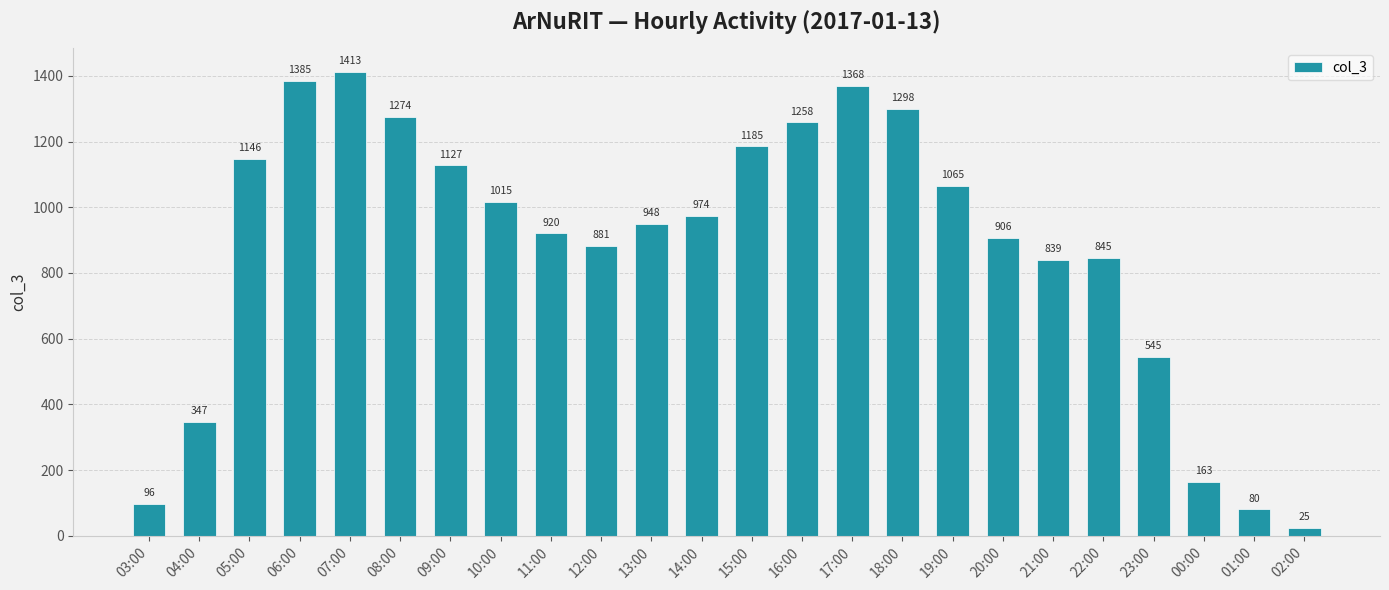

What is the greatest value displayed?

1413